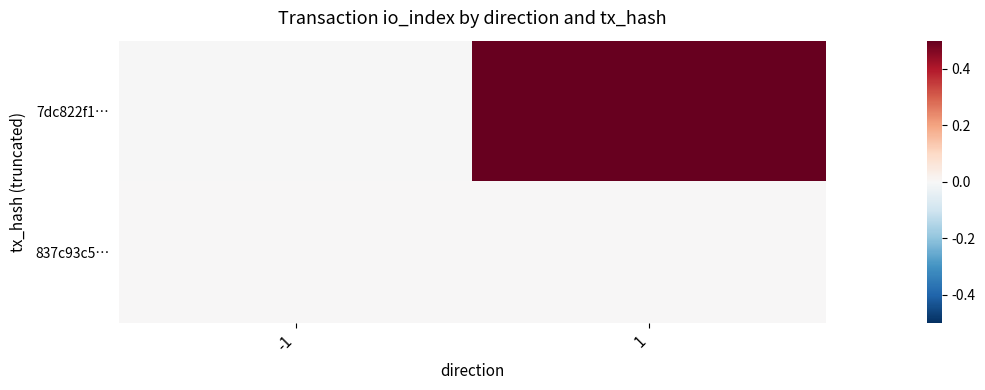

At how many categories does at least one series exceed 0?

2